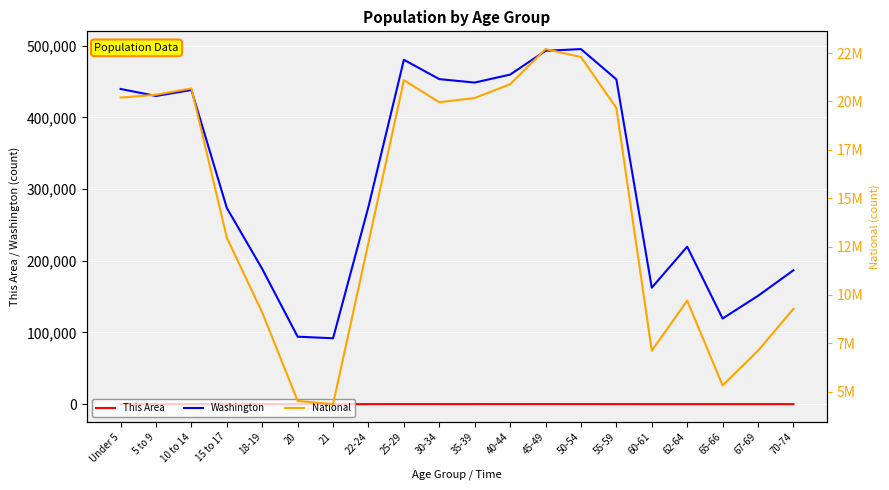

How many interior local valleys does the National series have?

4